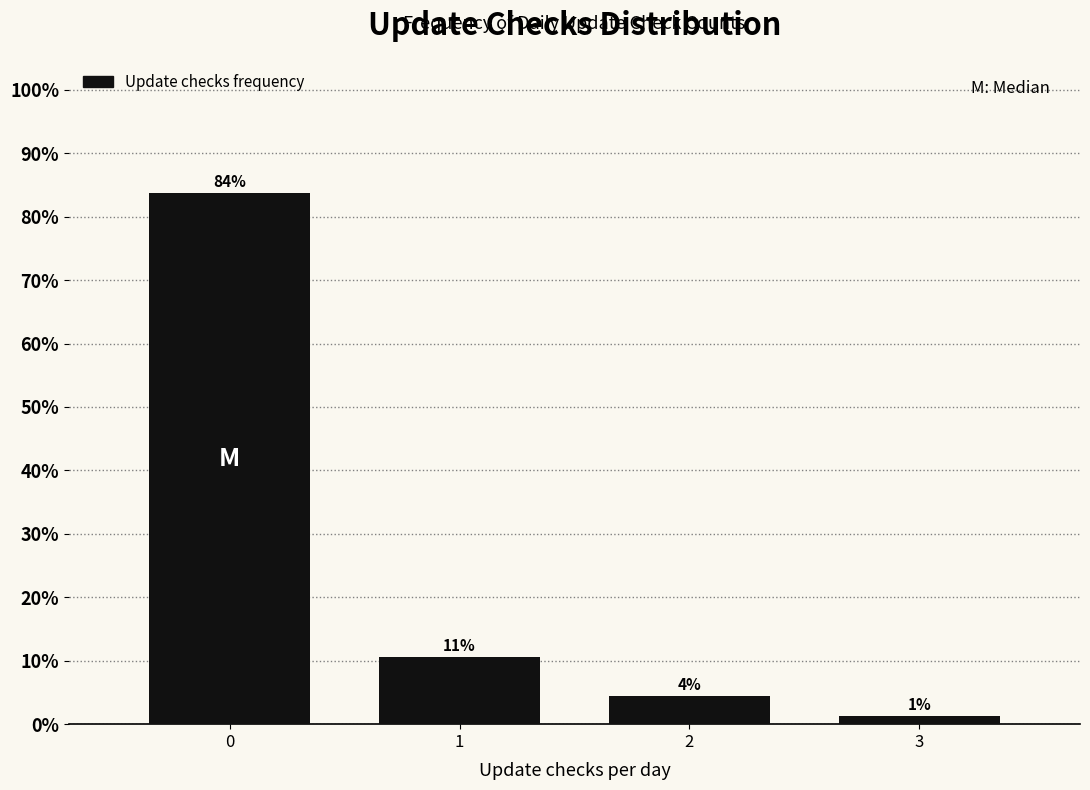

How many bars are there in total?

4